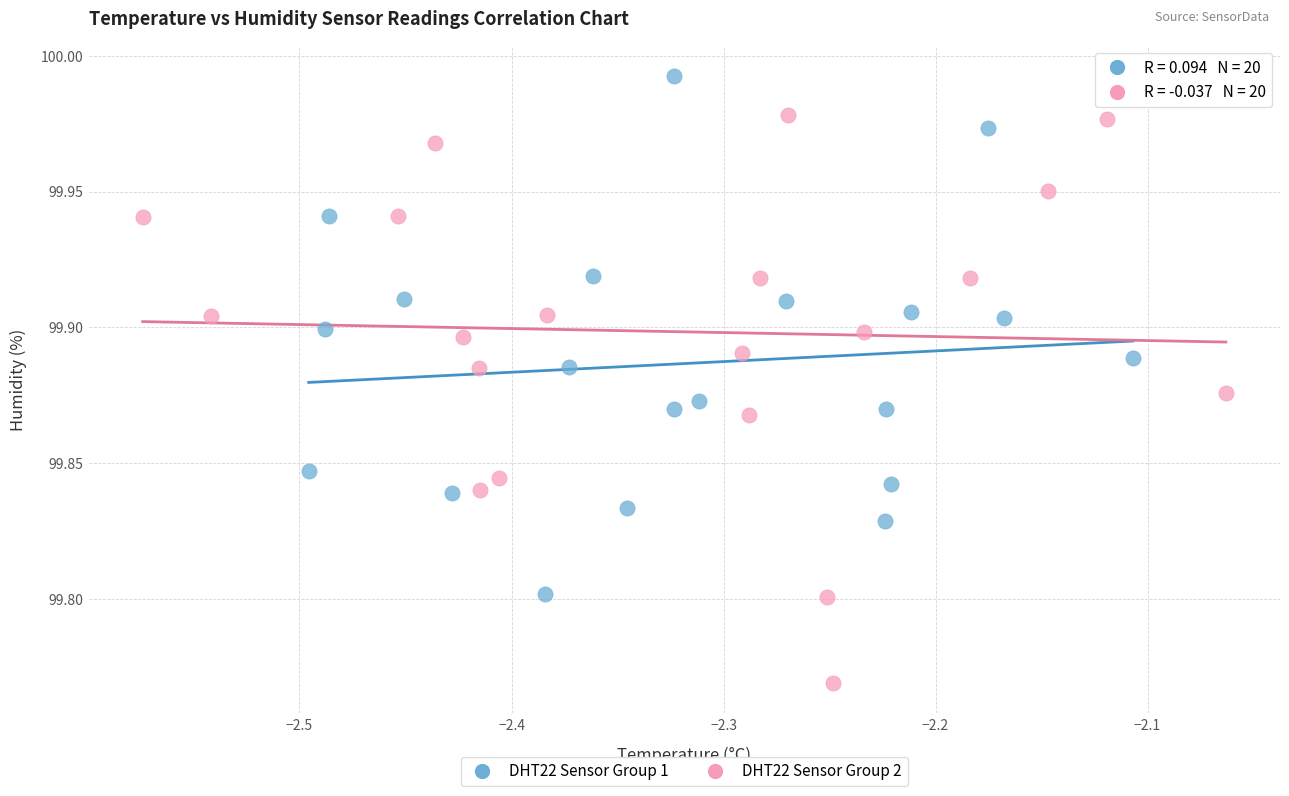

Which series has the widest spread of Y values?

DHT22 Sensor Group 2